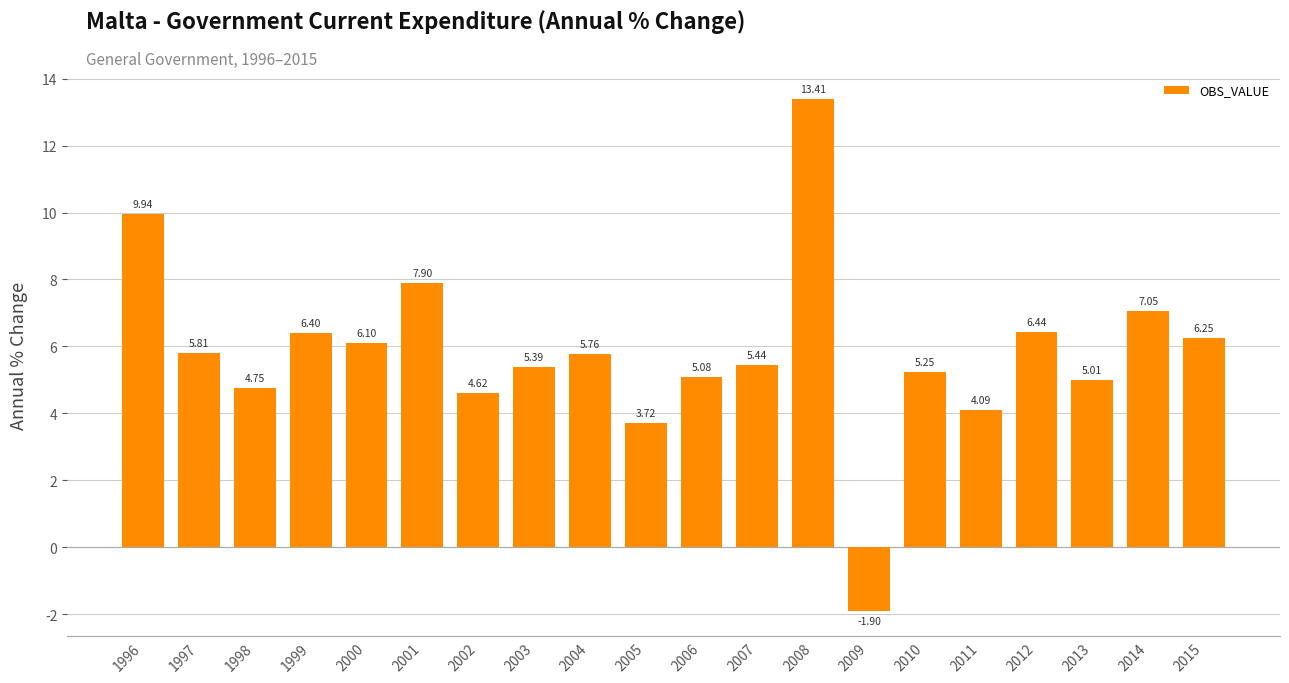

What is the difference between the maximum and minimum values?

15.3